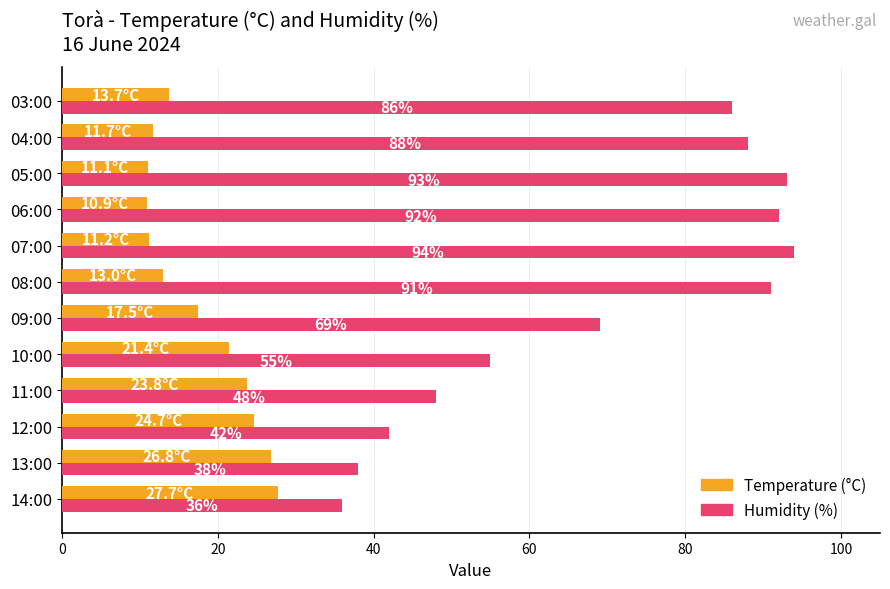

List the labels in order of Humidity (%) value, smallest first.

14:00, 13:00, 12:00, 11:00, 10:00, 09:00, 03:00, 04:00, 08:00, 06:00, 05:00, 07:00